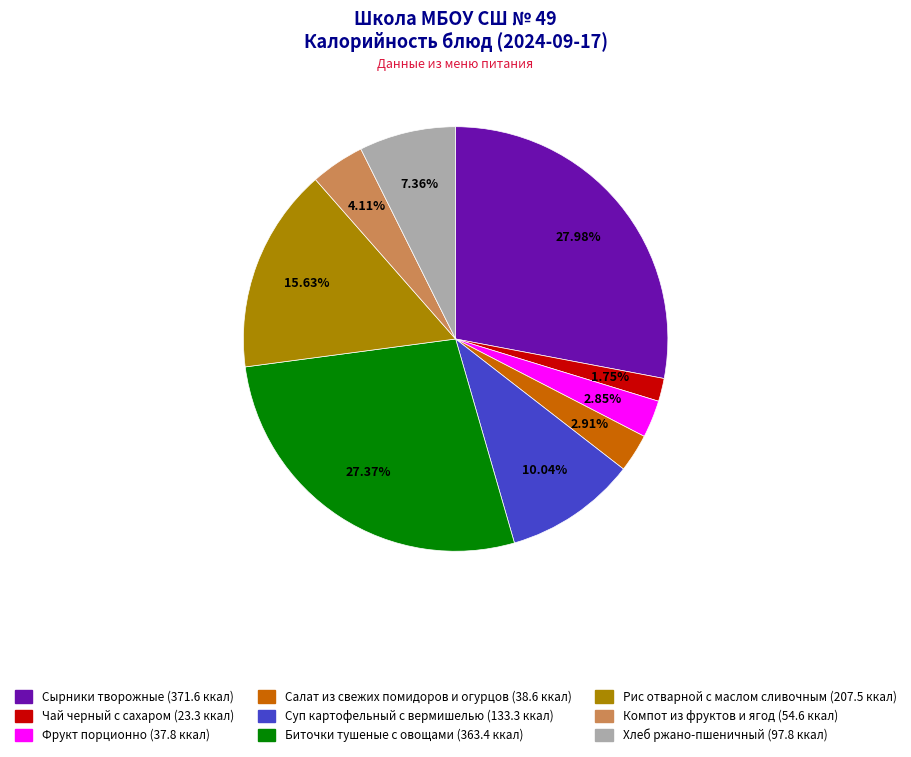

How many segments does this pie chart have?

9